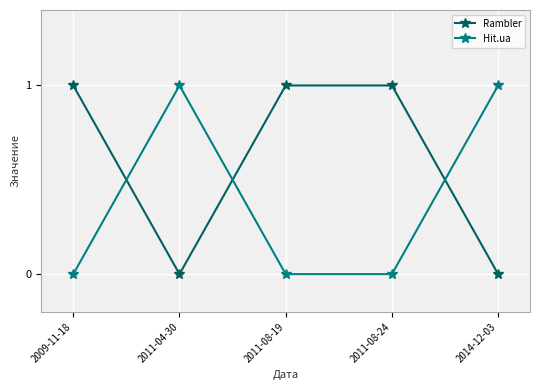

Which series has the largest total across all categories?

Rambler